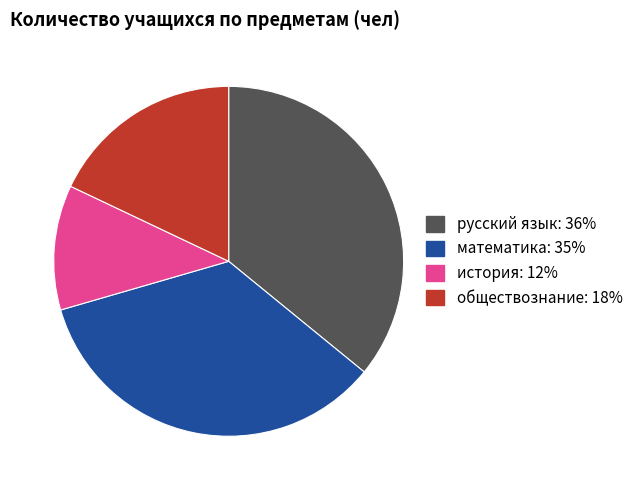

How many segments does this pie chart have?

4